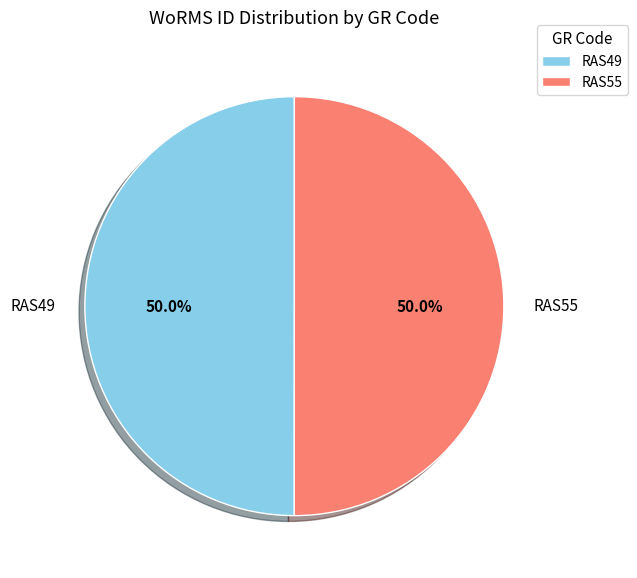

What is the ratio of the value at RAS49 to the value at RAS55?

1.0